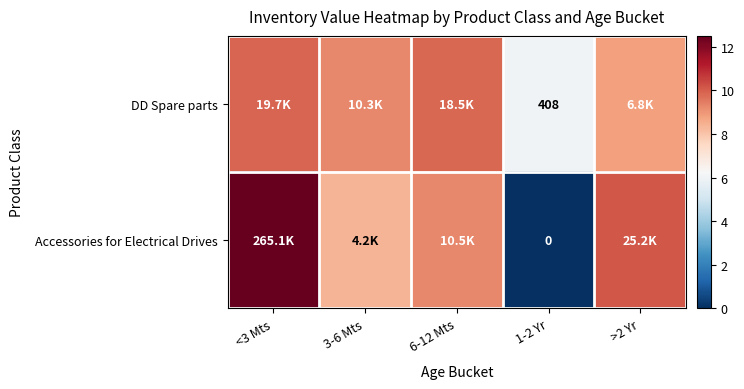

Which series has the widest spread of values?

Accessories for Electrical Drives